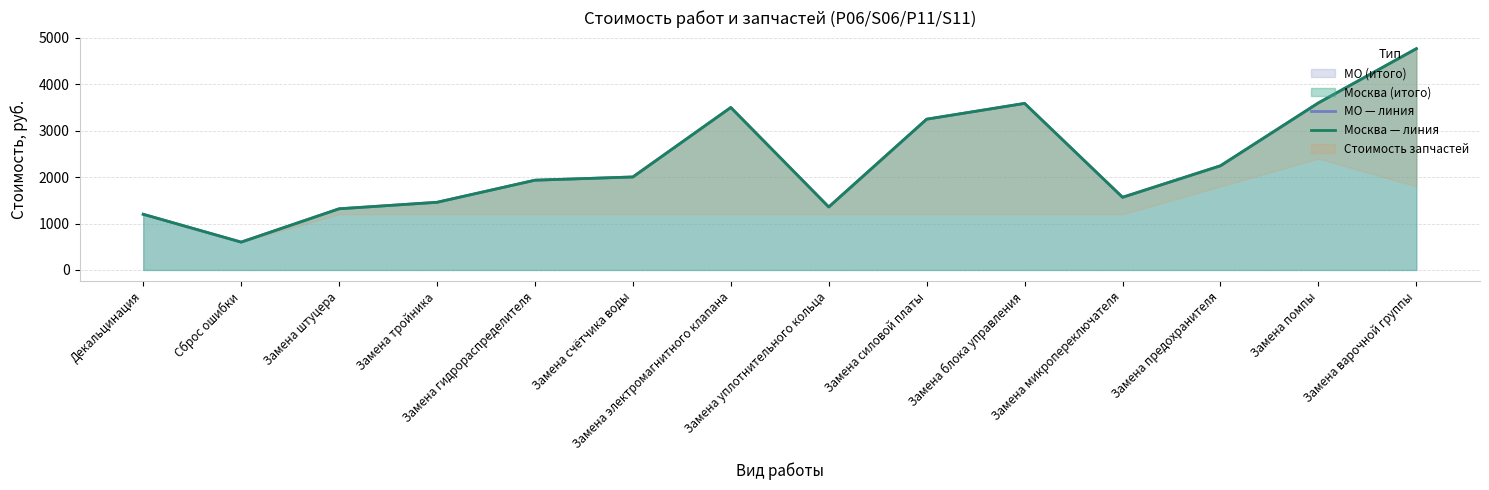

What is the sum of the МО — линия values at Замена варочной группы and Замена помпы?

8368